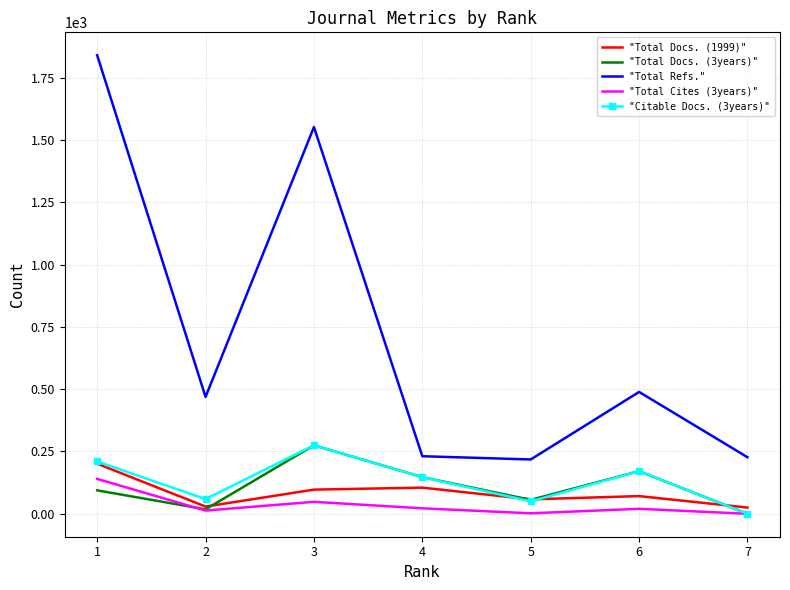

True or false: "Total Docs. (3years)" and "Total Refs." cross at least once.

False